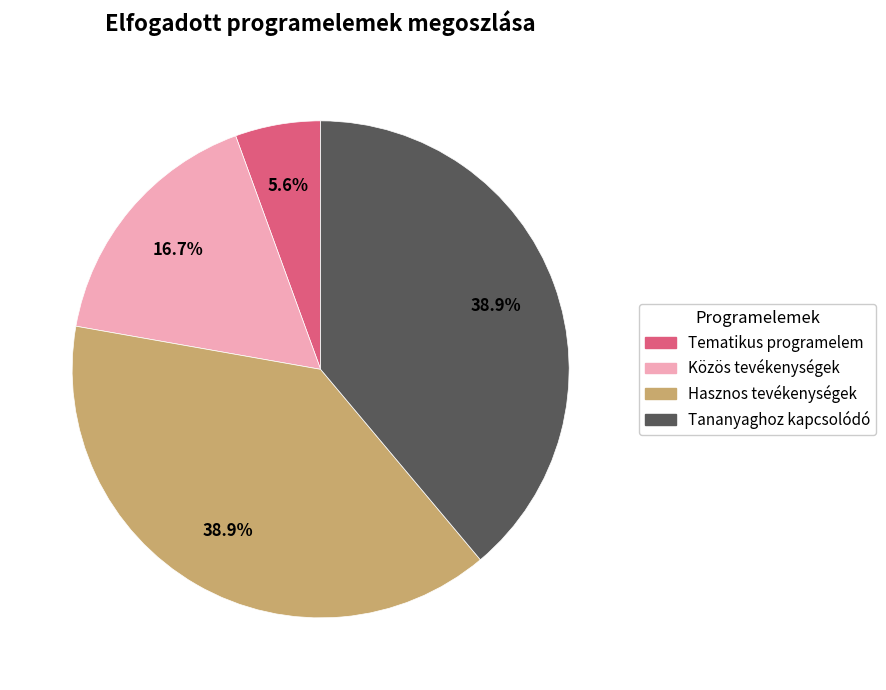

Is it true that Hasznos tevékenységek is 39% of the pie?

True